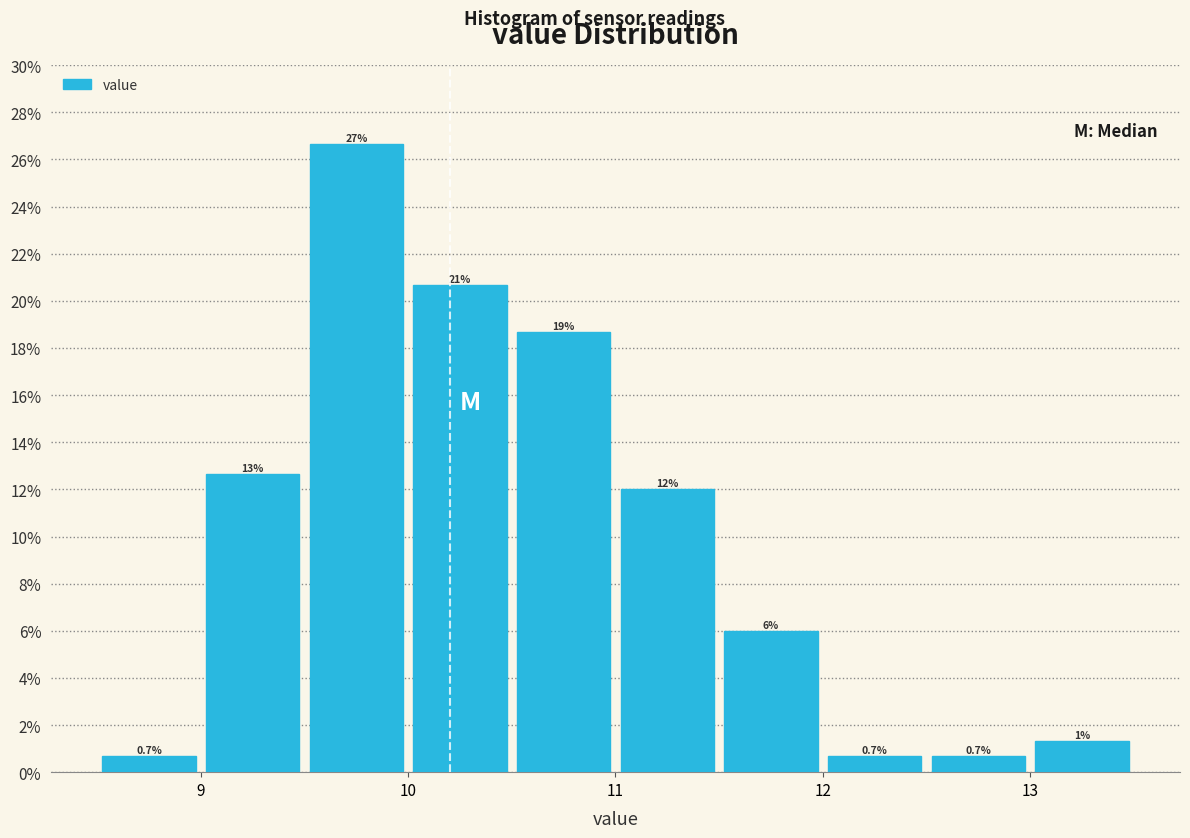

Which range on the x-axis has the tallest bar?

9.5 to 10.0